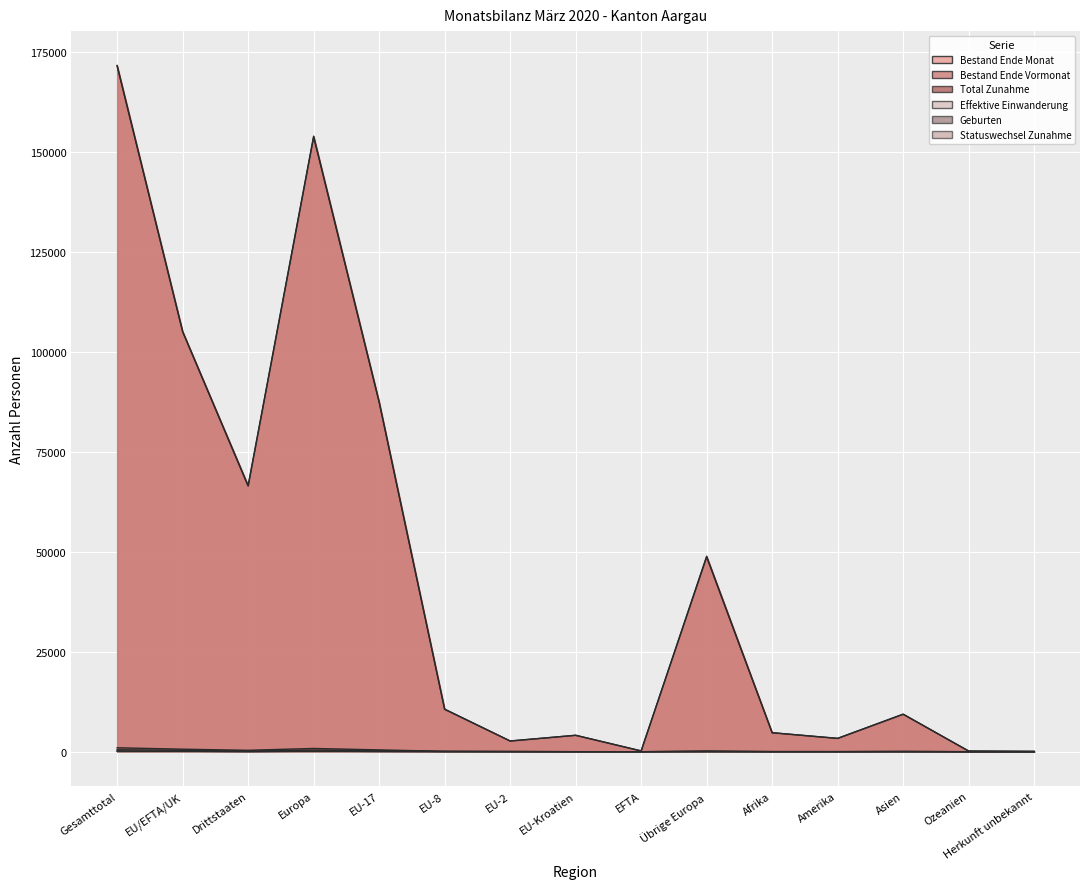

How many lines are shown in the chart?

6